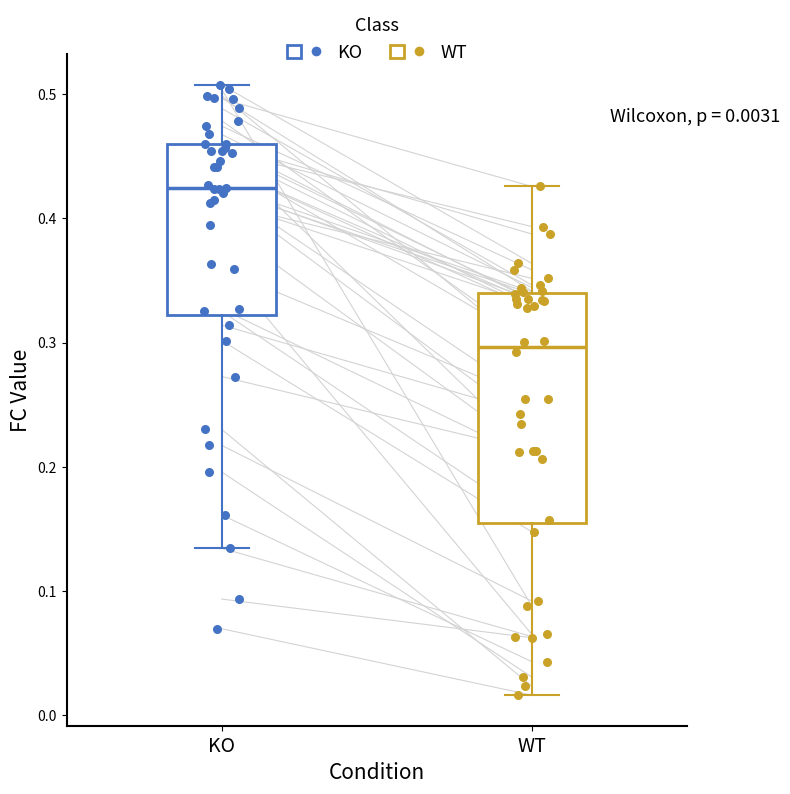

Comparing the boxes themselves (not the whiskers), which one is the tallest?

WT